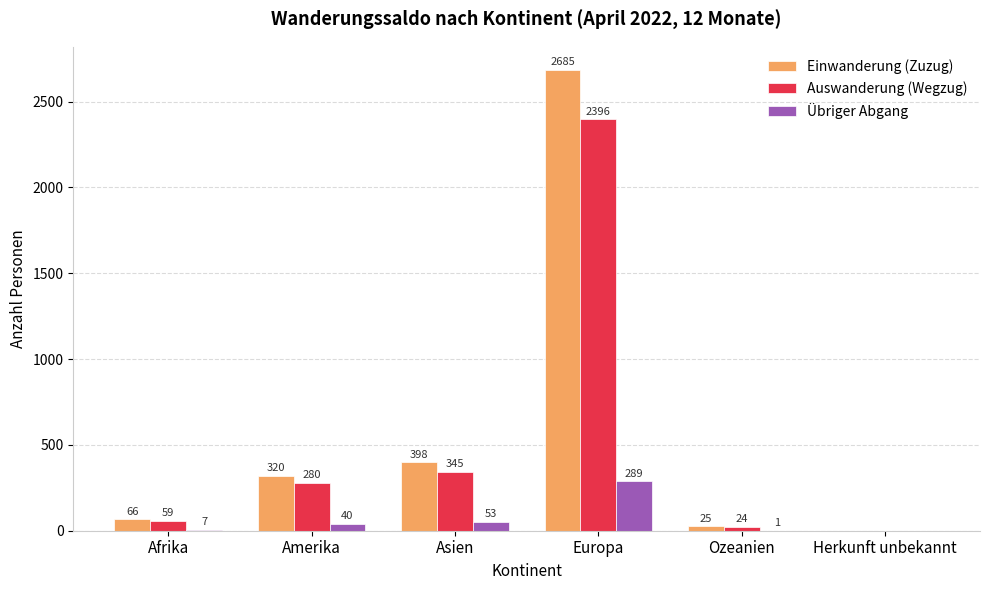

What is the greatest value displayed?

2685